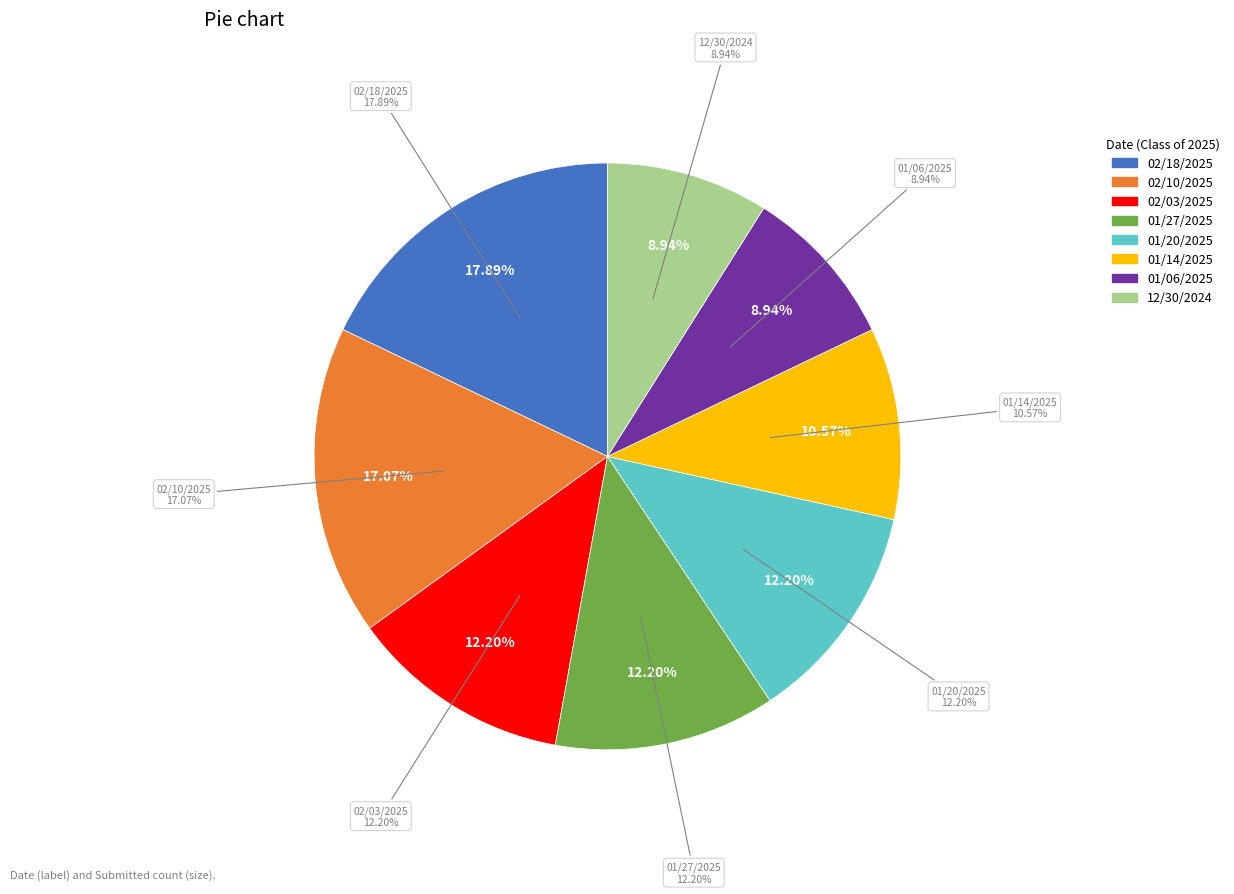

What portion of the pie excludes 01/20/2025?

87.8%